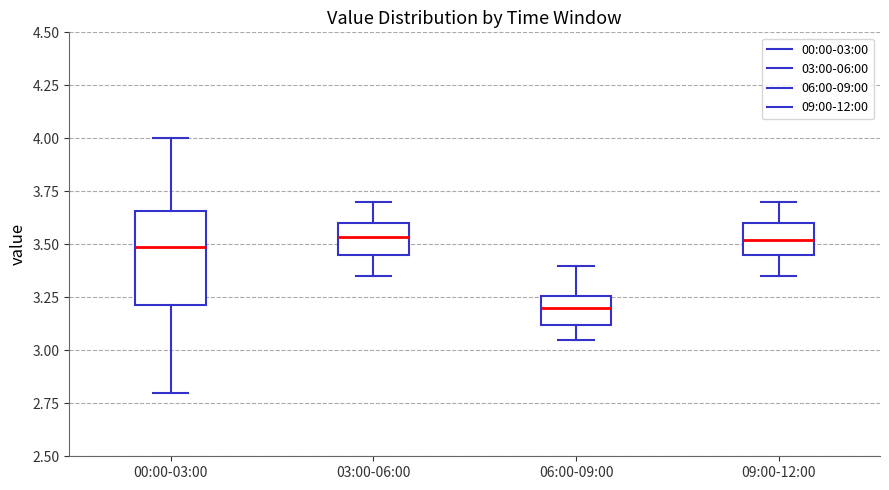

Comparing the boxes themselves (not the whiskers), which one is the tallest?

00:00-03:00